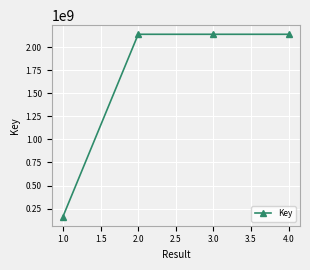

Is it true that the value at 2.0 is 2137703606?

True